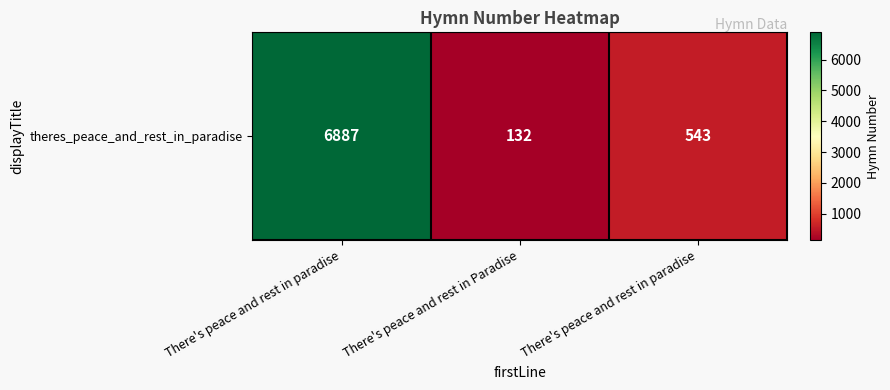

Which has a higher value, There's peace and rest in Paradise or There's peace and rest in paradise?

There's peace and rest in paradise